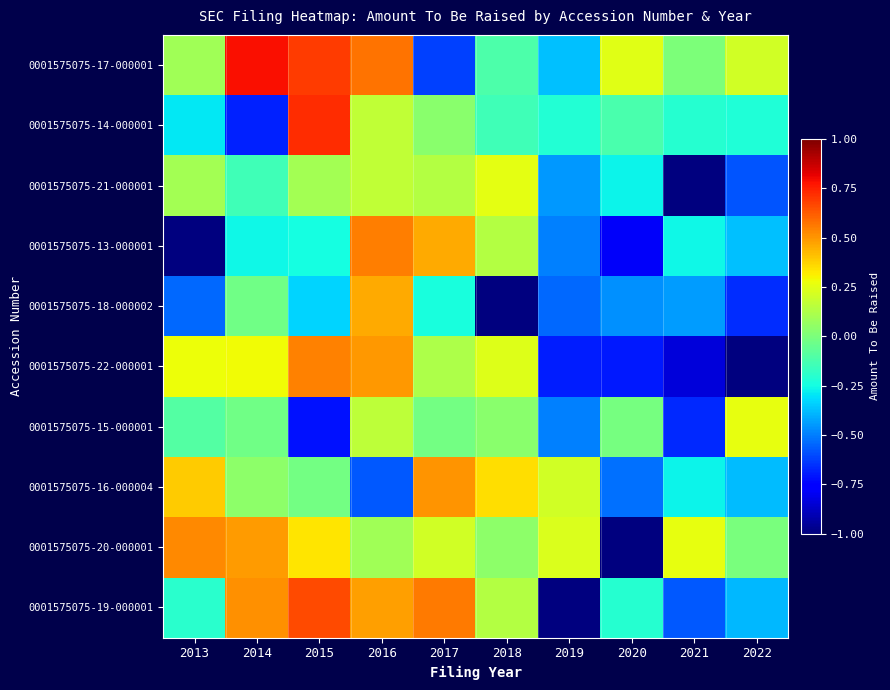

At which category does the chart reach its peak across all series?

2014